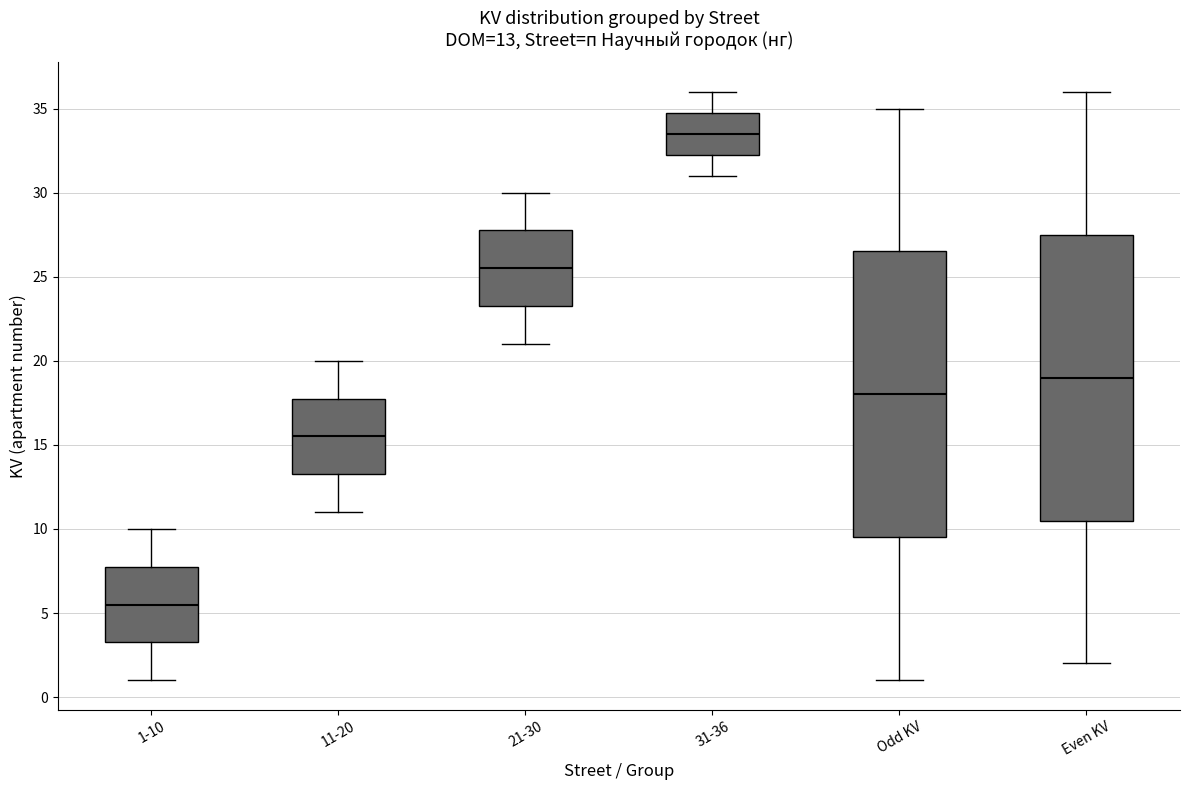

Which box's median line is the highest?

31-36